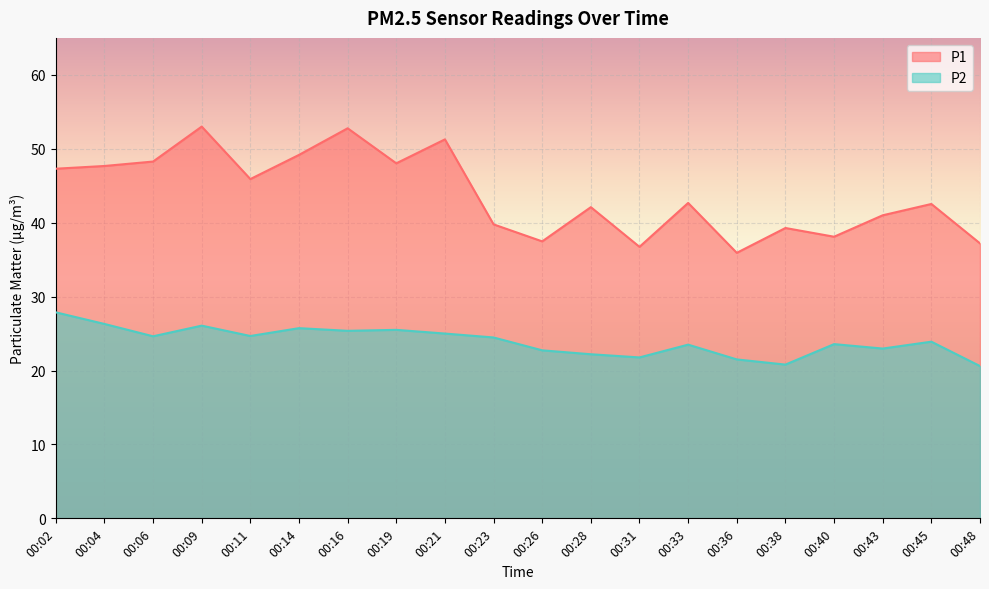

Which series has the widest spread of values?

P1